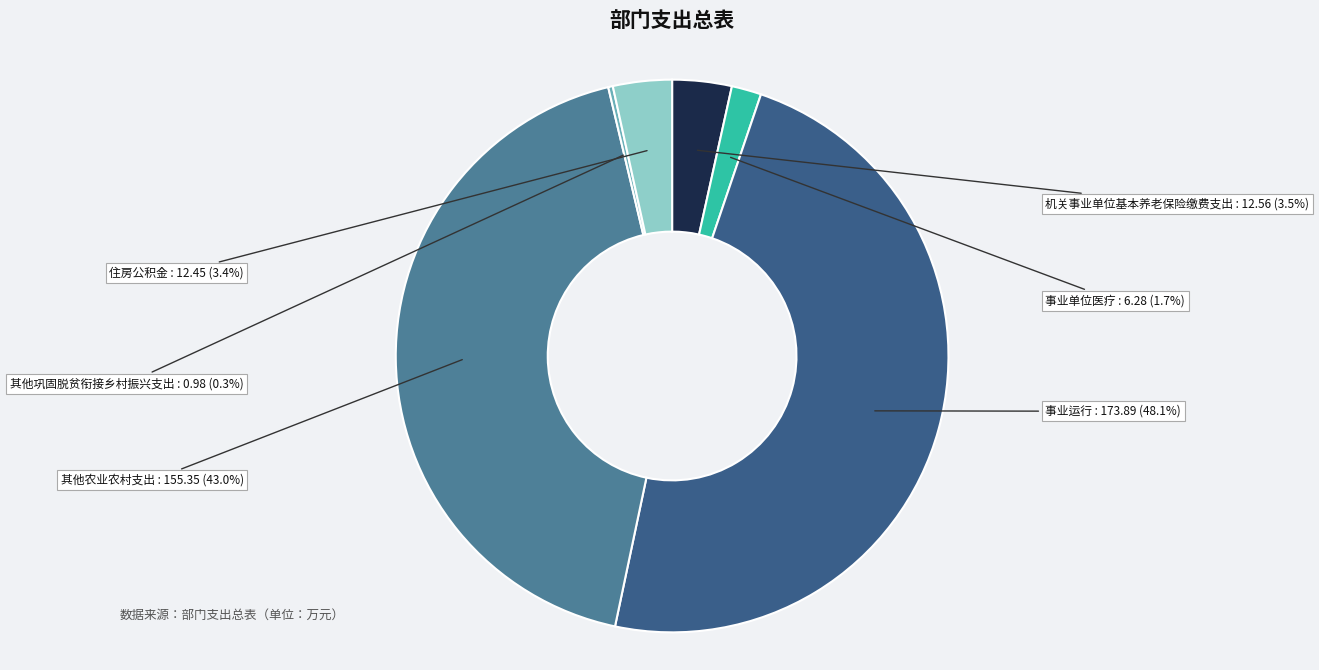

Does 机关事业单位基本养老保险缴费支出 represent more than half of the total?

No